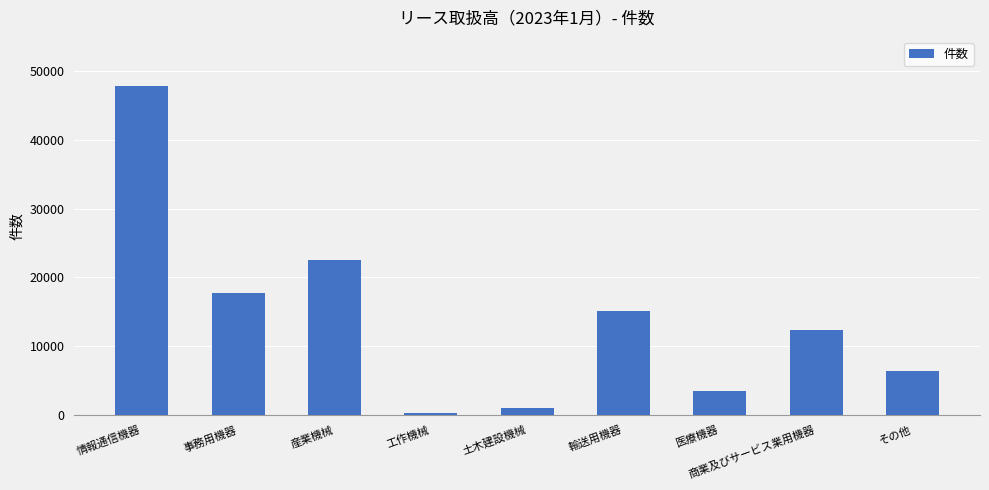

Where does the data first go above 12391?

情報通信機器